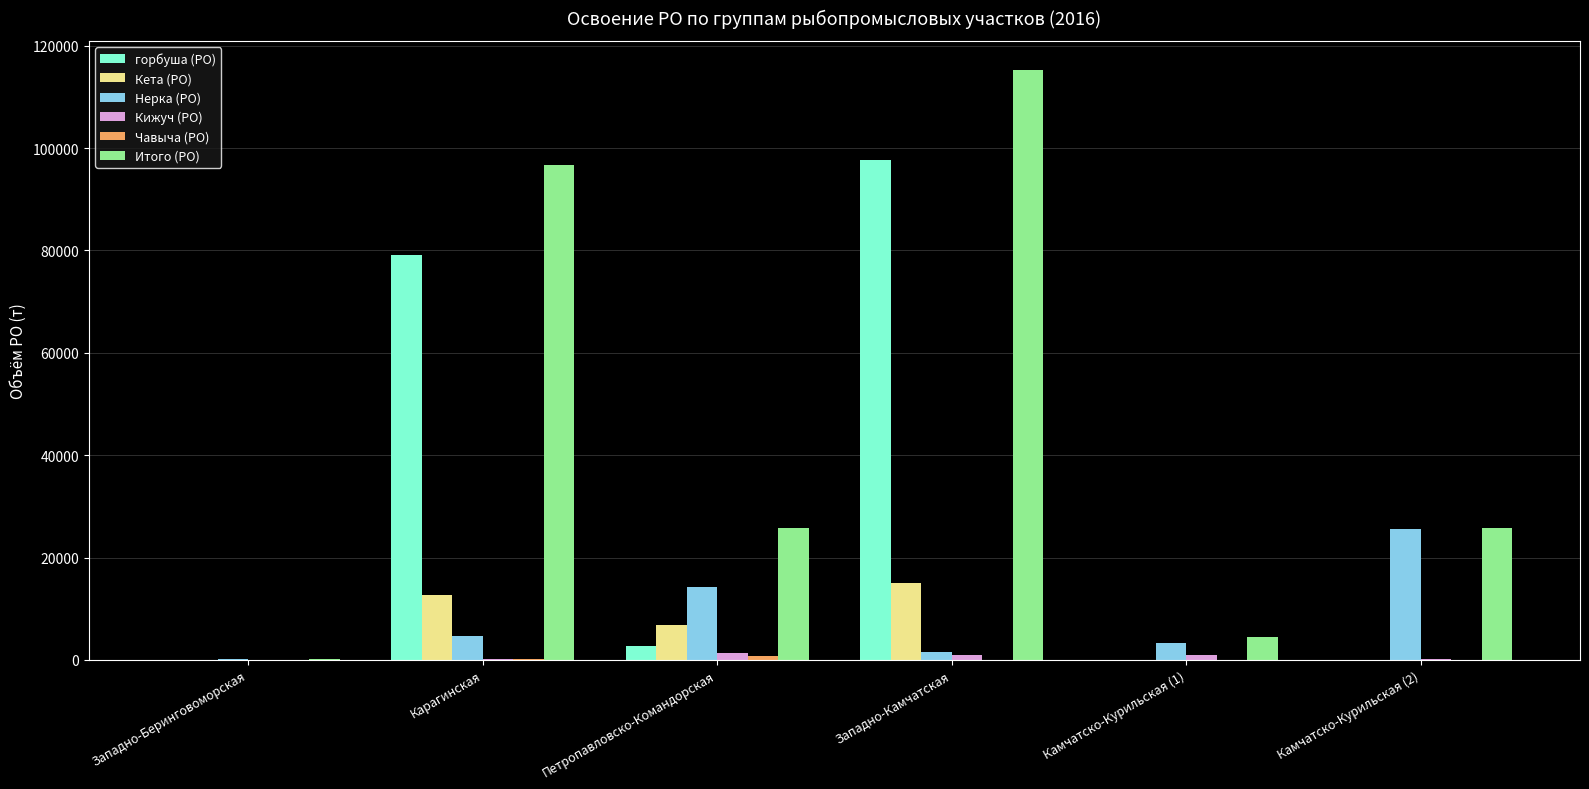

What is the sum of all Кета (РО) values?

34589.0